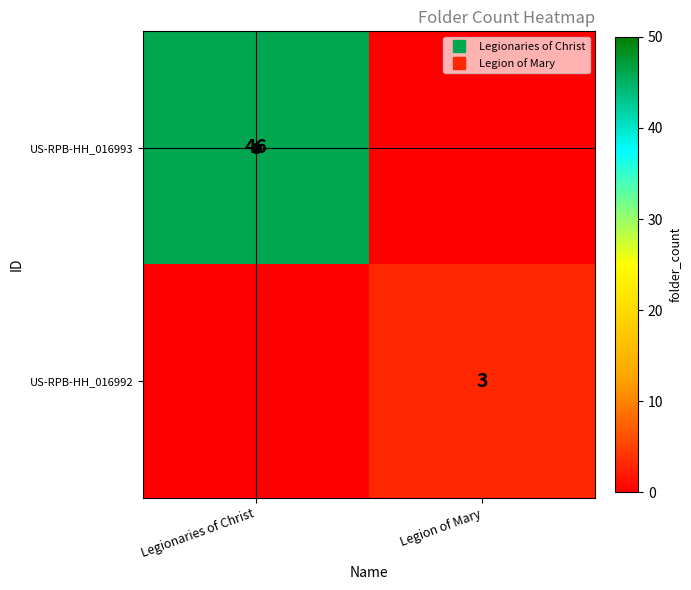

The value of US-RPB-HH_016993 at Legion of Mary is 0. True or false?

True